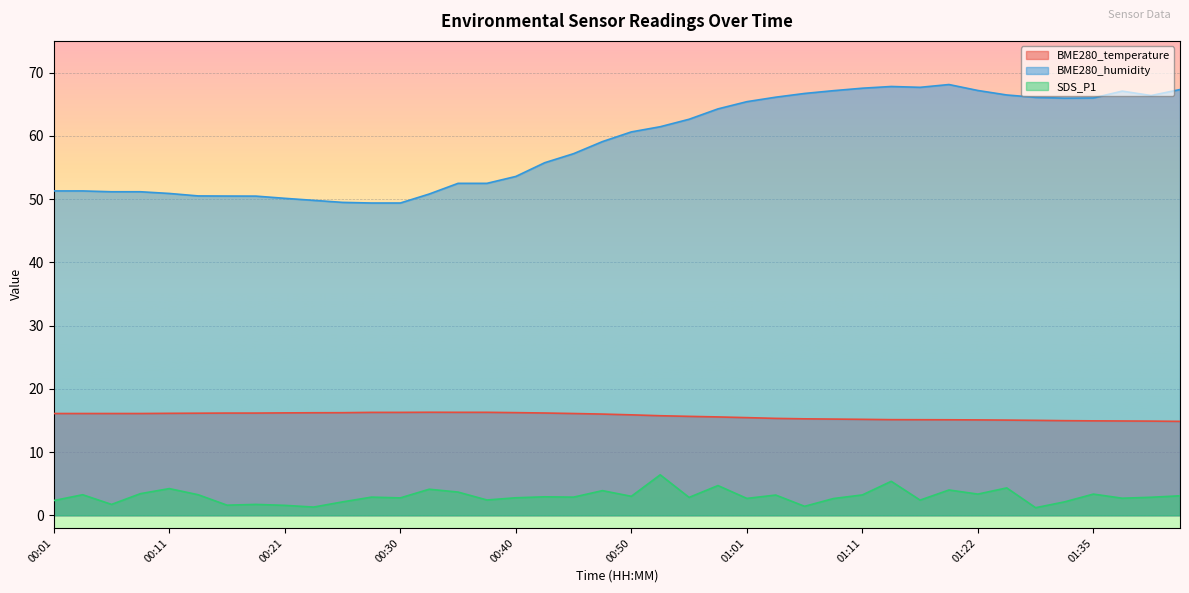

Reading left to right, transcribe all the data shown in this chart.

BME280_temperature: 00:01=16.1	00:03=16.1	00:06=16.1	00:08=16.1	00:11=16.1	00:13=16.1	00:16=16.2	00:18=16.2	00:21=16.2	00:23=16.2	00:25=16.2	00:28=16.3	00:30=16.3	00:33=16.3	00:35=16.3	00:38=16.3	00:40=16.2	00:43=16.2	00:45=16.1	00:48=16.0	00:50=15.9	00:53=15.7	00:56=15.6	00:58=15.6	01:01=15.4	01:03=15.3	01:06=15.2	01:09=15.2	01:11=15.2	01:14=15.1	01:16=15.1	01:19=15.1	01:22=15.1	01:25=15.1	01:28=15.0	01:32=15.0	01:35=14.9	01:37=14.9	01:40=14.9	01:43=14.8
BME280_humidity: 00:01=51.3	00:03=51.3	00:06=51.1	00:08=51.1	00:11=50.9	00:13=50.5	00:16=50.5	00:18=50.5	00:21=50.1	00:23=49.8	00:25=49.5	00:28=49.4	00:30=49.4	00:33=50.8	00:35=52.5	00:38=52.5	00:40=53.6	00:43=55.7	00:45=57.2	00:48=59.1	00:50=60.6	00:53=61.4	00:56=62.6	00:58=64.2	01:01=65.4	01:03=66.1	01:06=66.7	01:09=67.1	01:11=67.5	01:14=67.8	01:16=67.7	01:19=68.1	01:22=67.2	01:25=66.5	01:28=66.1	01:32=66.0	01:35=66.0	01:37=67.1	01:40=66.4	01:43=67.3
SDS_P1: 00:01=2.3	00:03=3.2	00:06=1.7	00:08=3.4	00:11=4.2	00:13=3.2	00:16=1.6	00:18=1.7	00:21=1.6	00:23=1.3	00:25=2.1	00:28=2.9	00:30=2.8	00:33=4.1	00:35=3.7	00:38=2.4	00:40=2.8	00:43=2.9	00:45=2.9	00:48=3.9	00:50=3.0	00:53=6.4	00:56=2.8	00:58=4.7	01:01=2.7	01:03=3.2	01:06=1.4	01:09=2.6	01:11=3.2	01:14=5.4	01:16=2.4	01:19=4.0	01:22=3.4	01:25=4.3	01:28=1.2	01:32=2.1	01:35=3.4	01:37=2.7	01:40=2.9	01:43=3.1